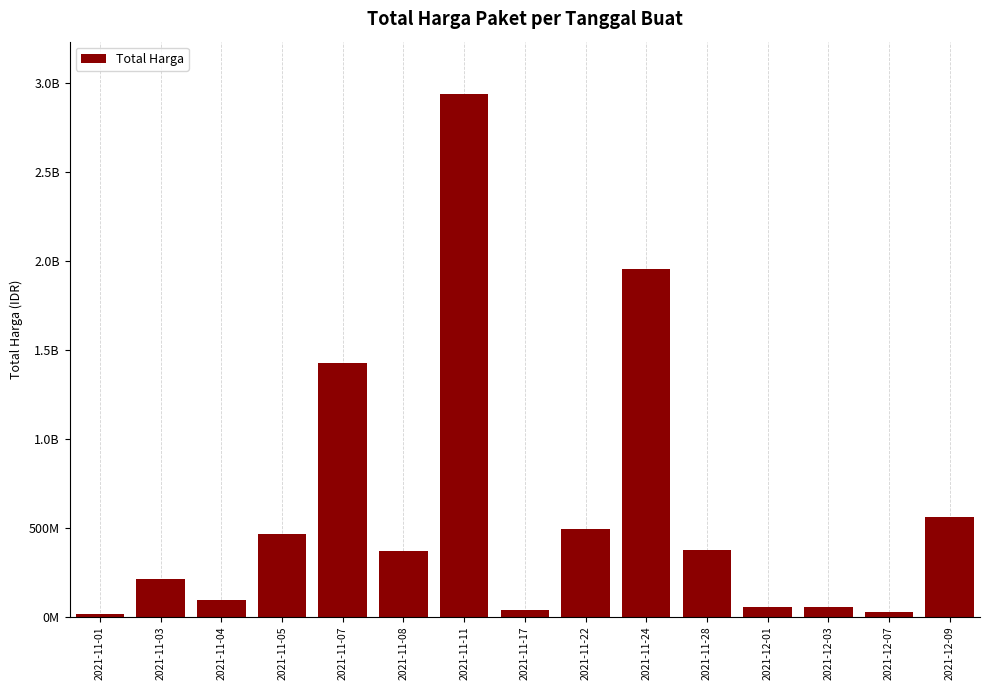

Which category has the highest value across all series?

2021-11-11